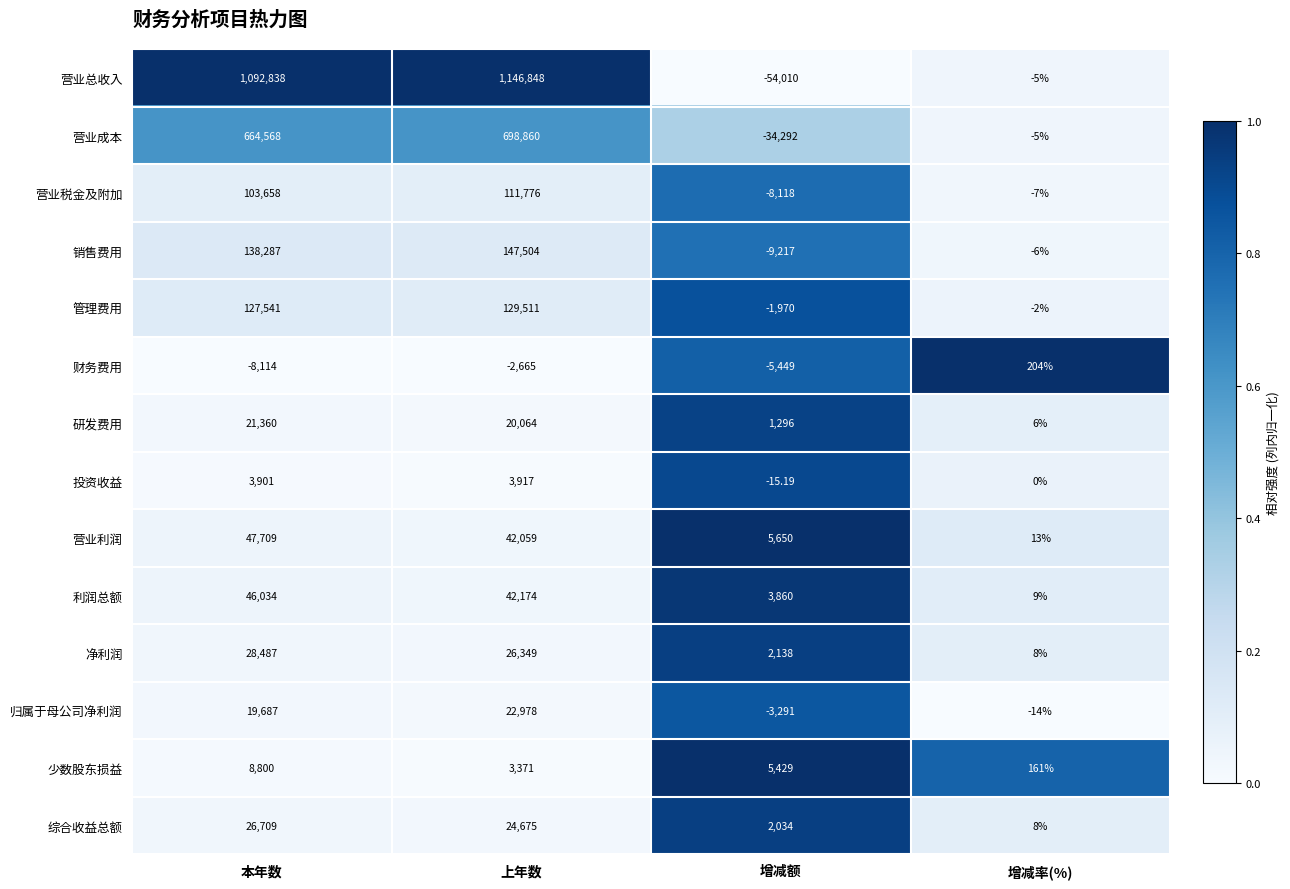

At which category is the sum across all series the highest?

上年数